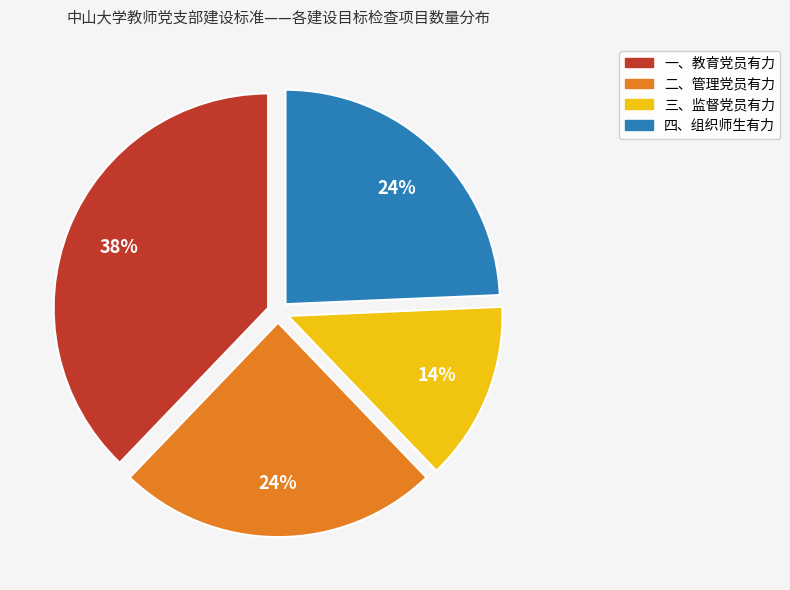

Is it true that 四、组织师生有力 is 17% of the pie?

False